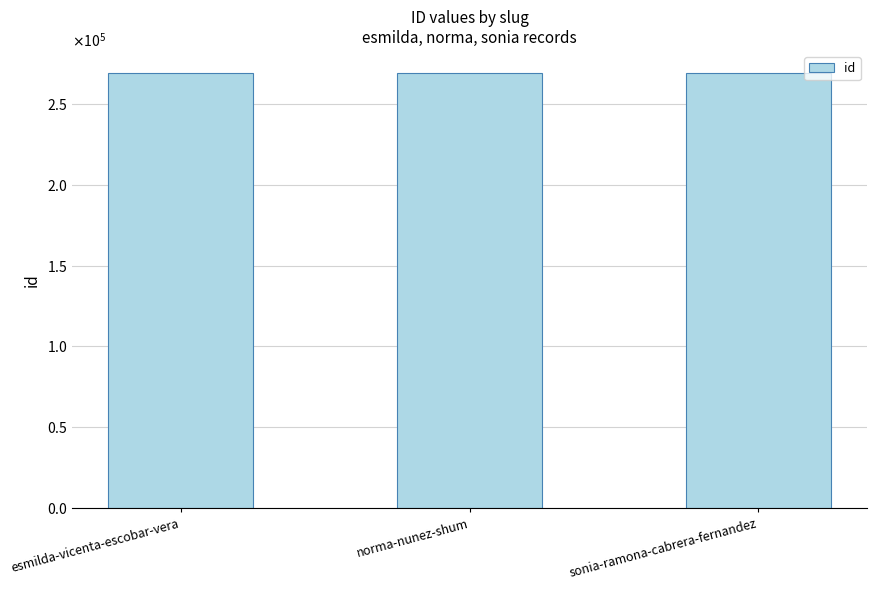

What is the label of the 2nd bar from the left?

norma-nunez-shum